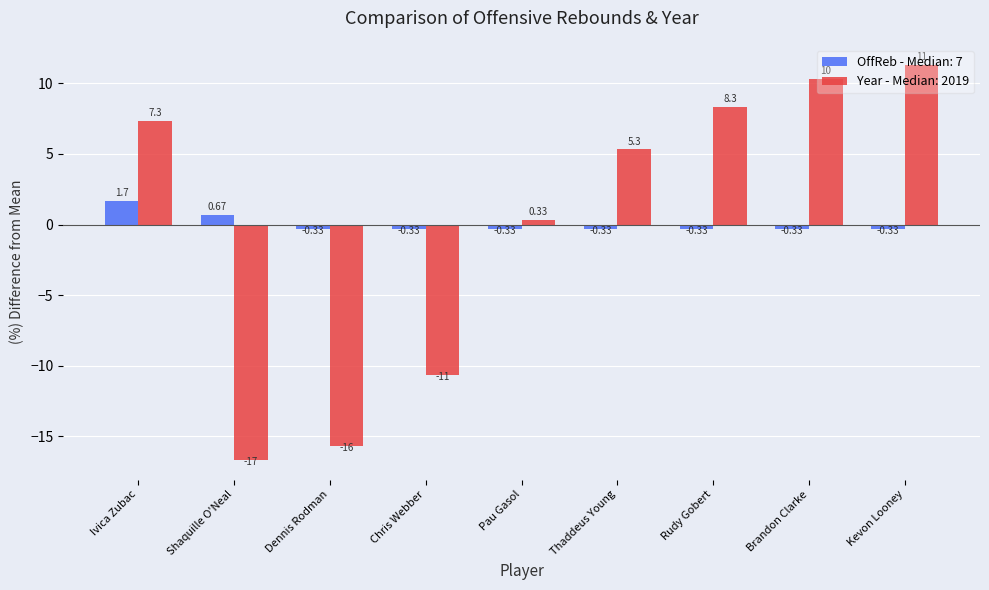

How many series are shown in this chart?

2